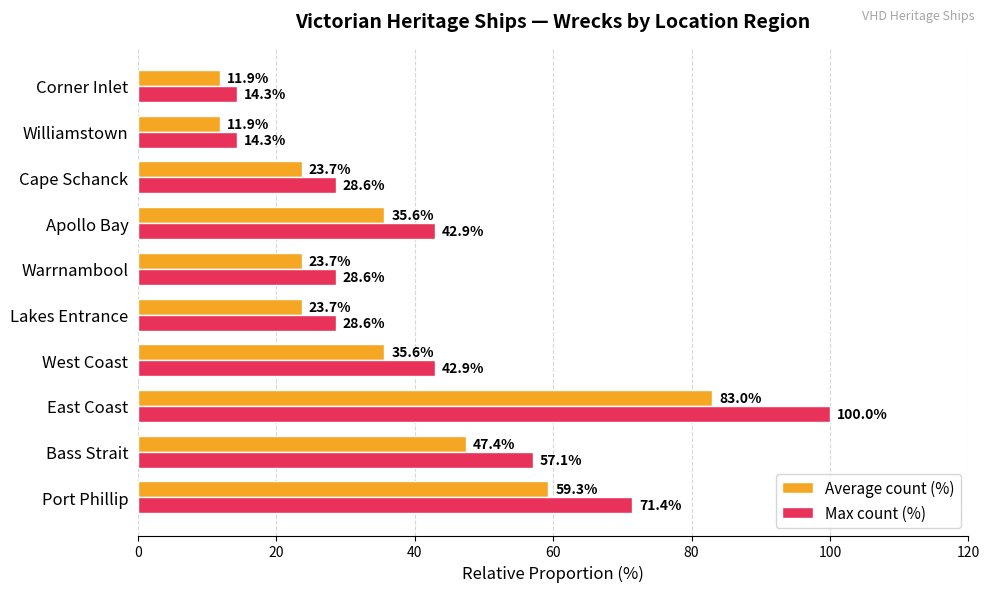

What is the total value across all series at Warrnambool?

52.3